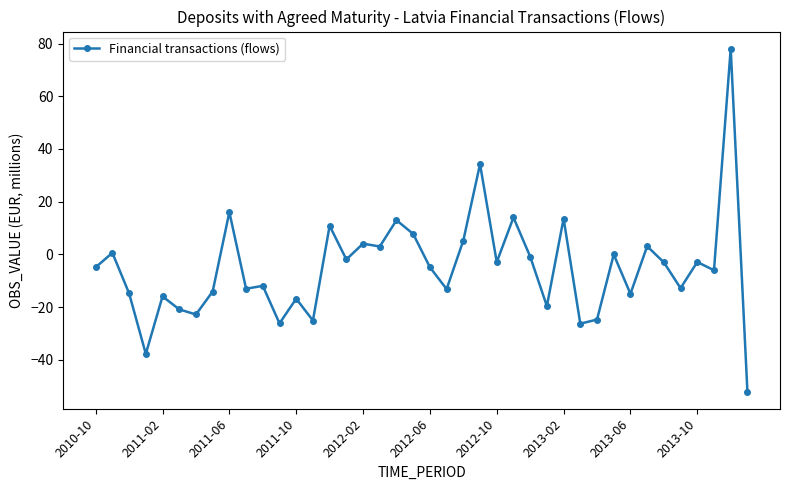

What is the greatest value displayed?

78.1